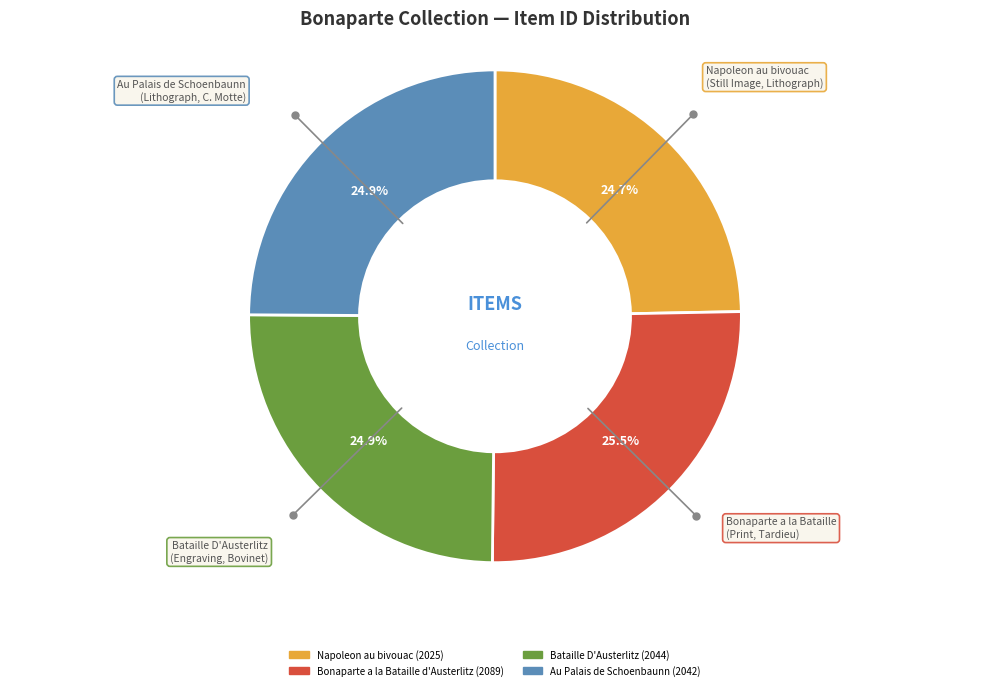

Does Bonaparte a la Bataille d'Austerlitz (2089) represent more than half of the total?

No